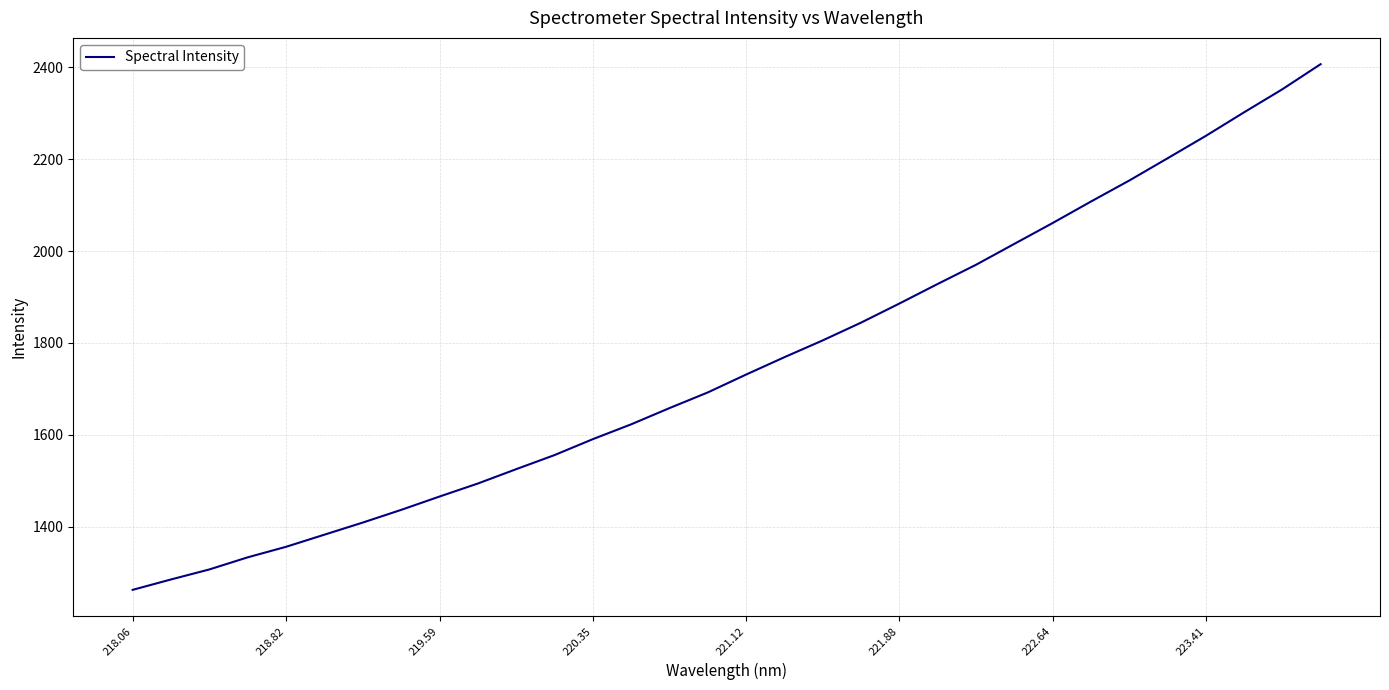

Does the chart display data point markers on the line(s)?

No